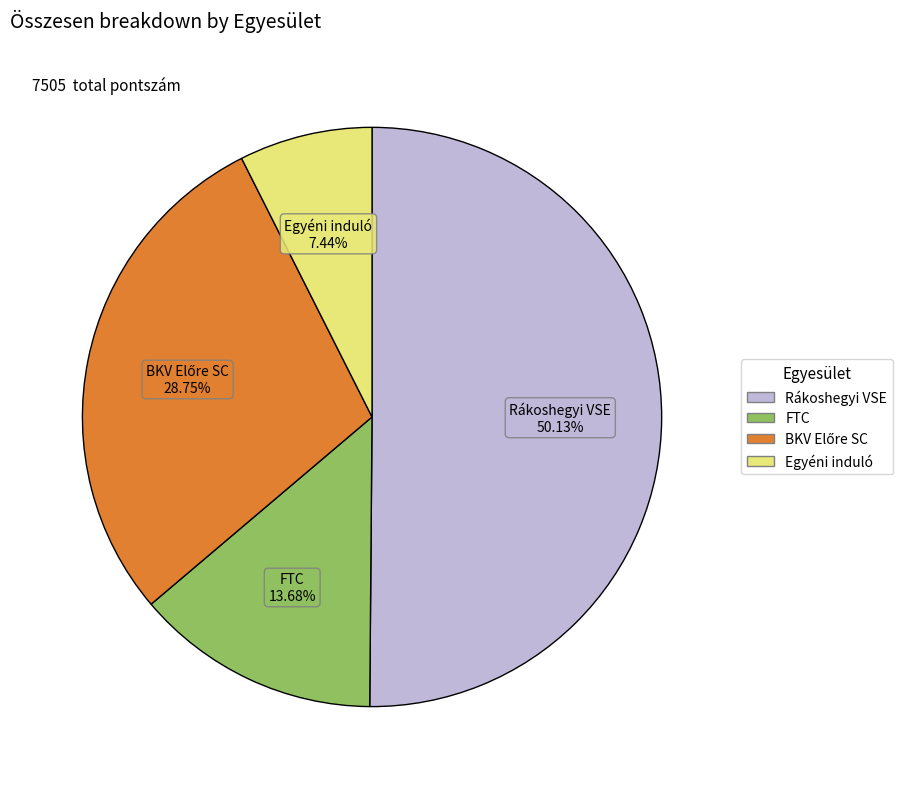

How many slices are in this pie chart?

4